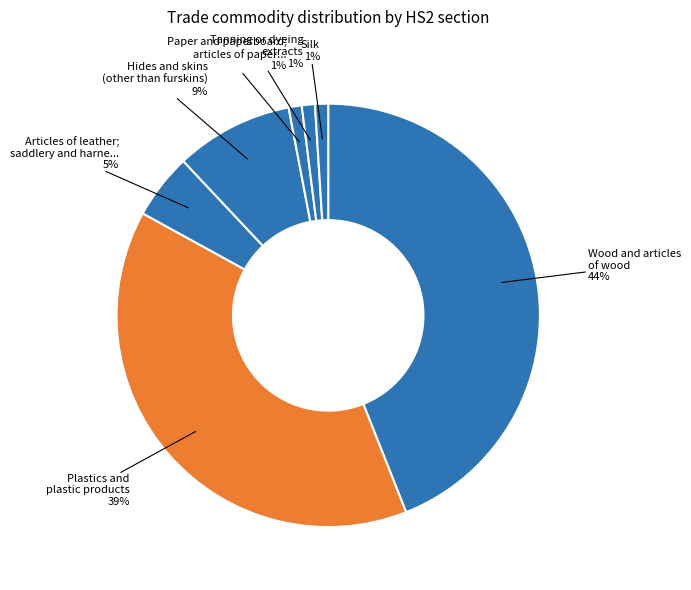

Does any single category account for the majority?

No